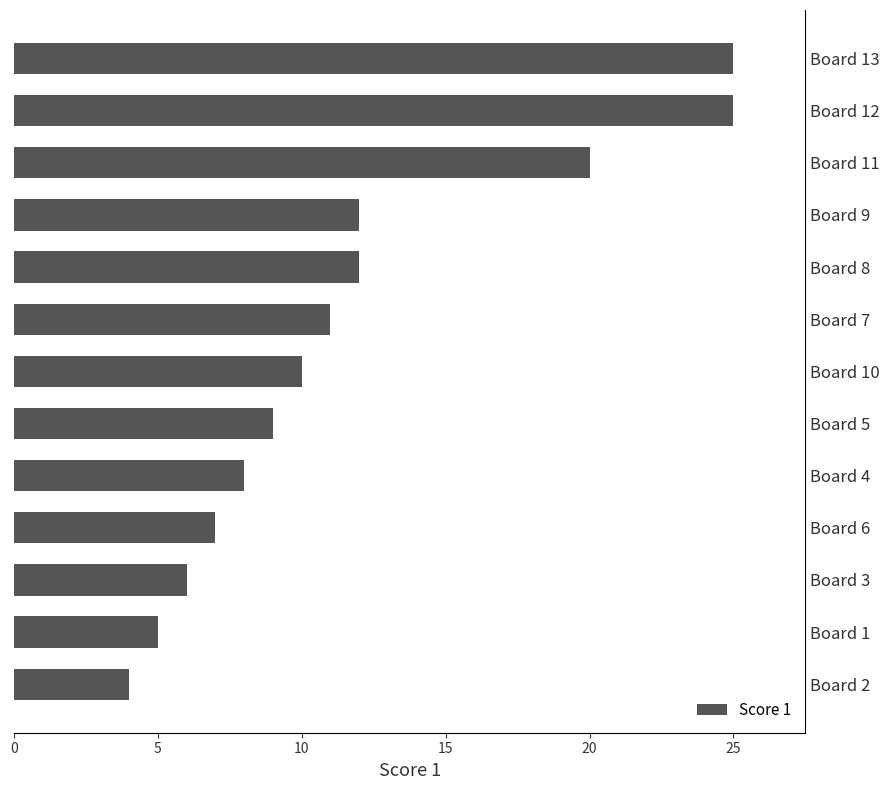

Which has a higher value, Board 2 or Board 4?

Board 4